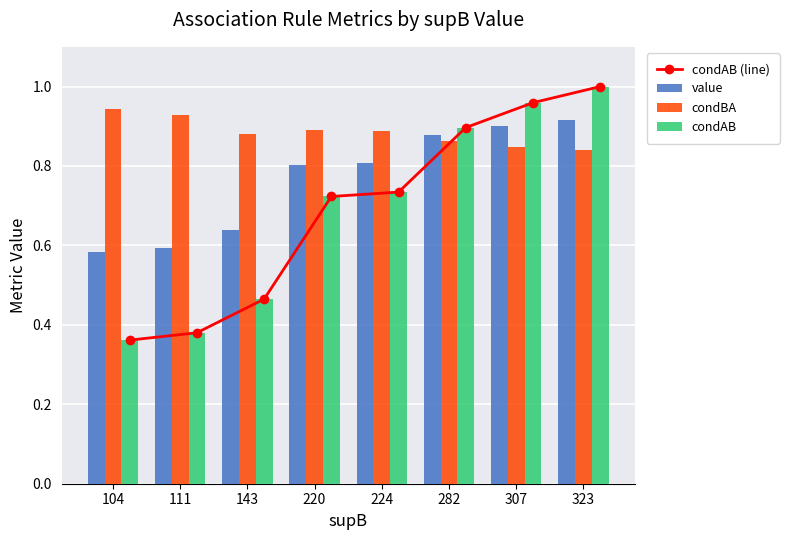

The value of value at 224 is 0.5. True or false?

False